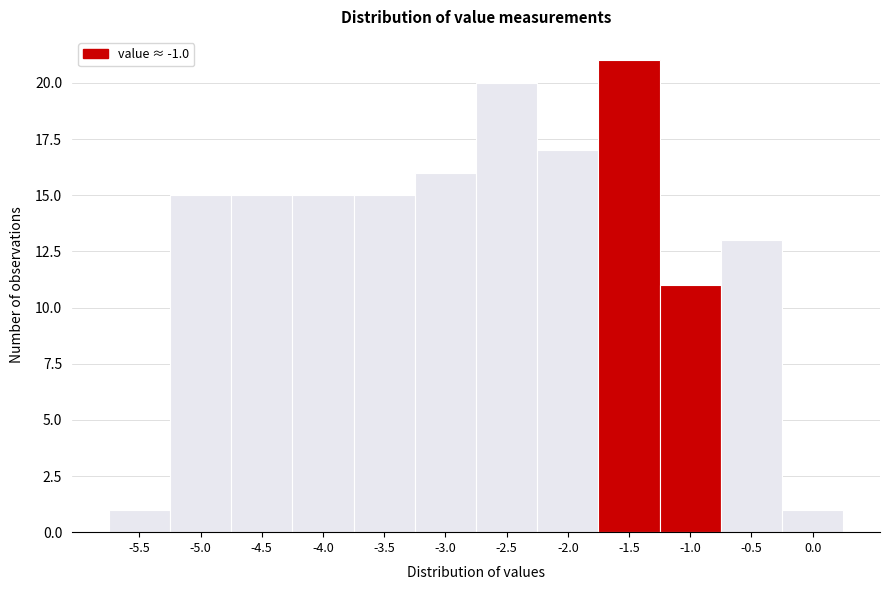

Reading left to right, what are all the values shown in this chart?

-5.5=1	-5.0=15	-4.5=15	-4.0=15	-3.5=15	-3.0=16	-2.5=20	-2.0=17	-1.5=21	-1.0=11	-0.5=13	0.0=1